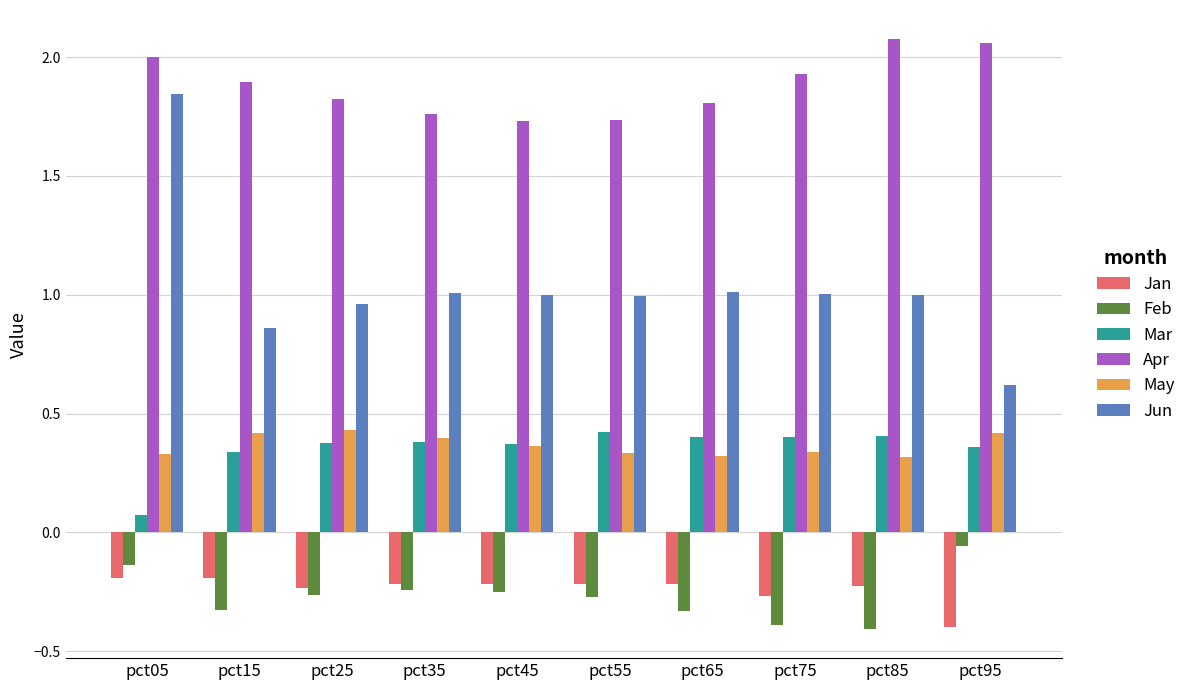

What is the sum of the Jan values at pct55 and pct45?

-0.4